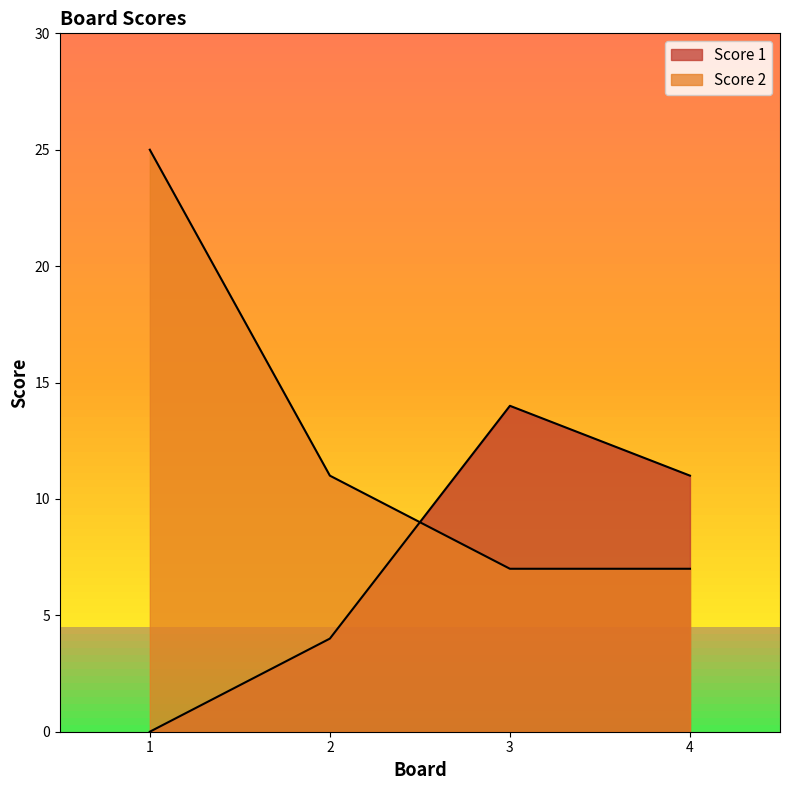

What is the total value across all series at 2?

15